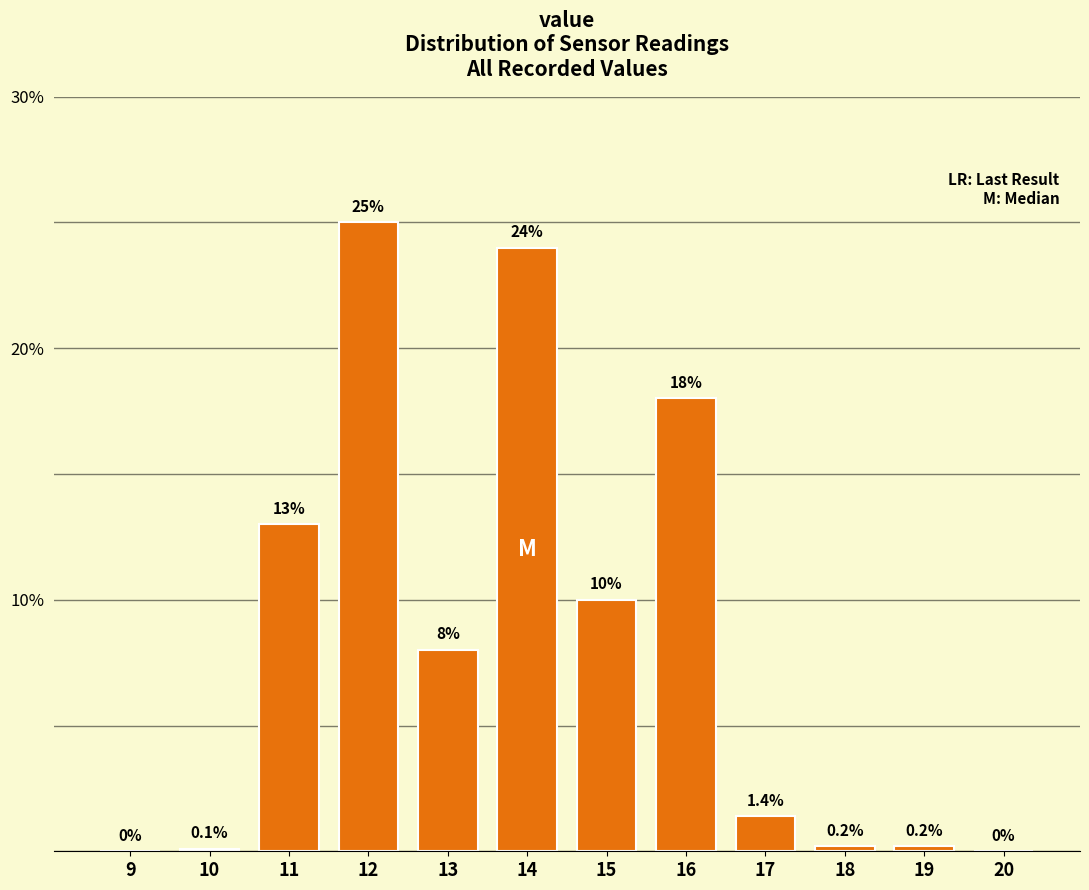

Reading right to left, transcribe all the data shown in this chart.

20=0.0	19=0.2	18=0.2	17=1.4	16=18.0	15=10.0	14=24.0	13=8.0	12=25.0	11=13.0	10=0.1	9=0.0